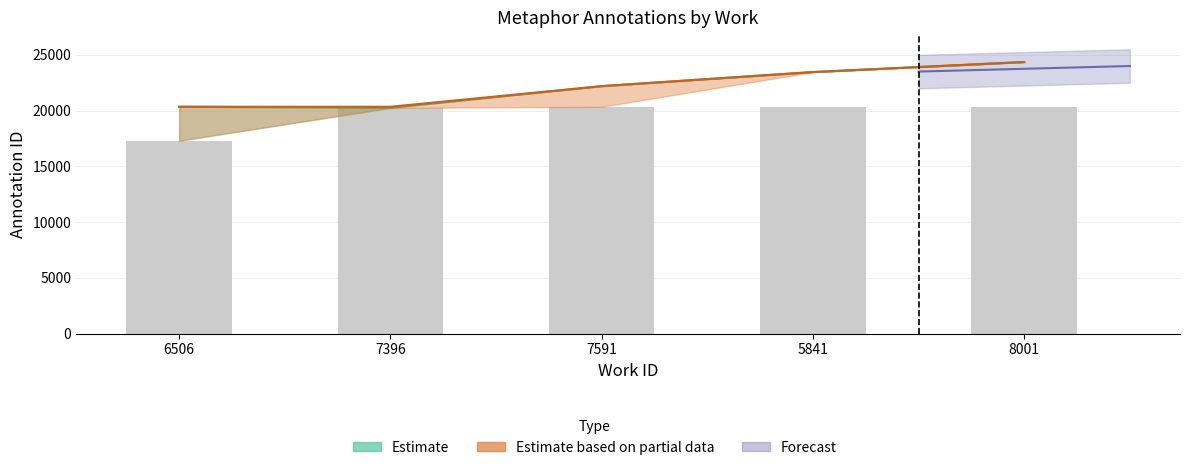

Is it true that the value at 7591 is 20346?

True